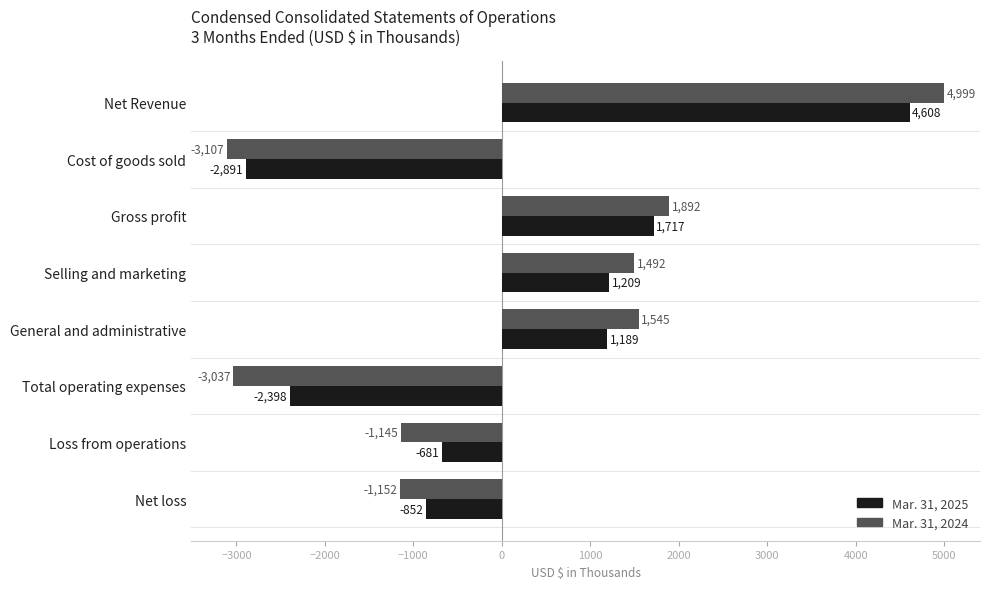

How many values in Mar. 31, 2025 are above zero?

4